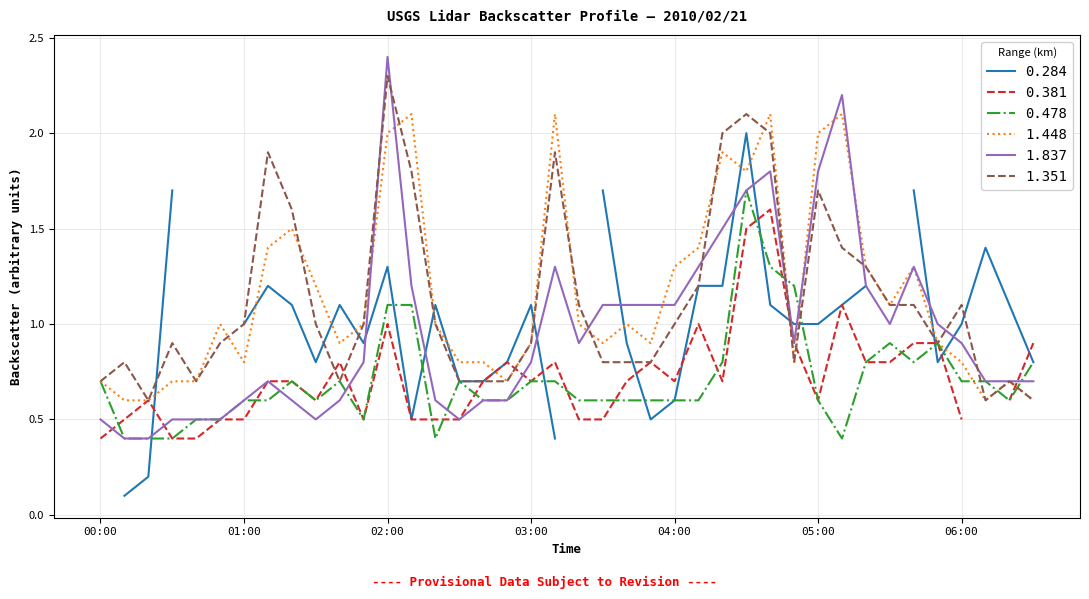

In 1.448, how many points are lower than both neighbors (excluding endpoints)?

9